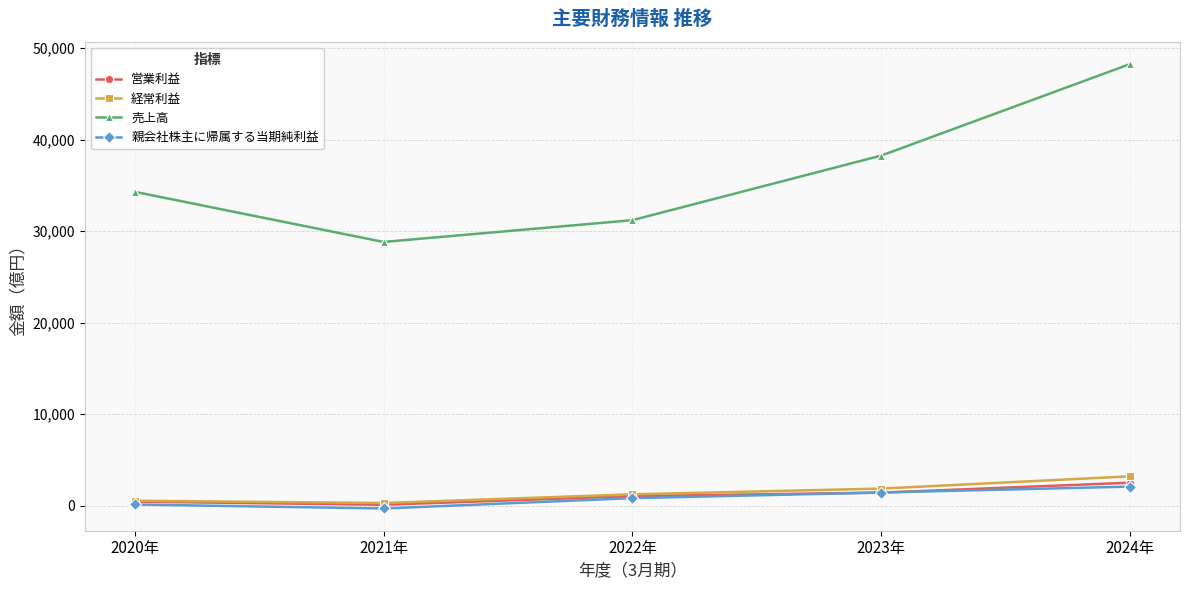

Is the value of 営業利益 at 2021年 greater than the value of 売上高 at 2020年?

No